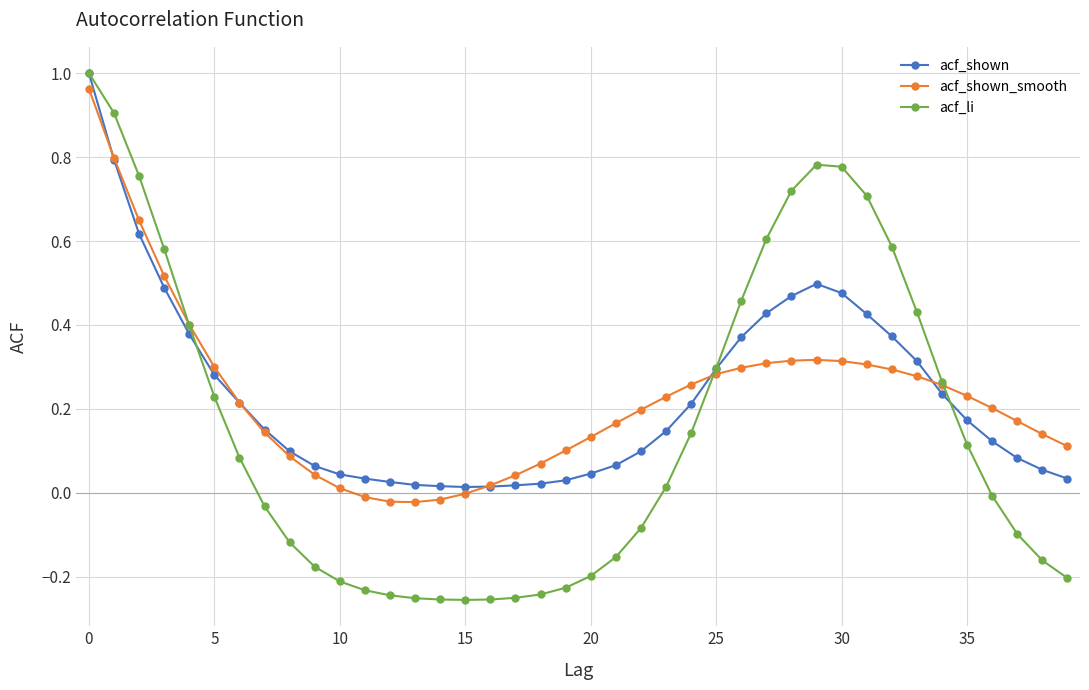

In acf_li, how many points are lower than both neighbors (excluding endpoints)?

1